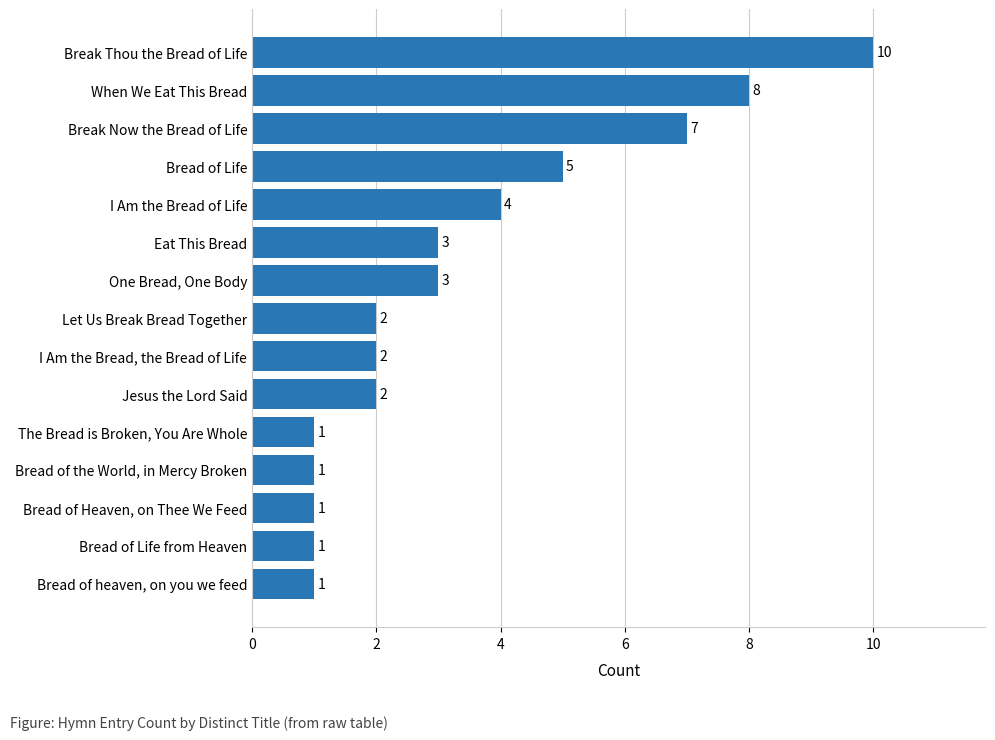

How many values are below 2?

5